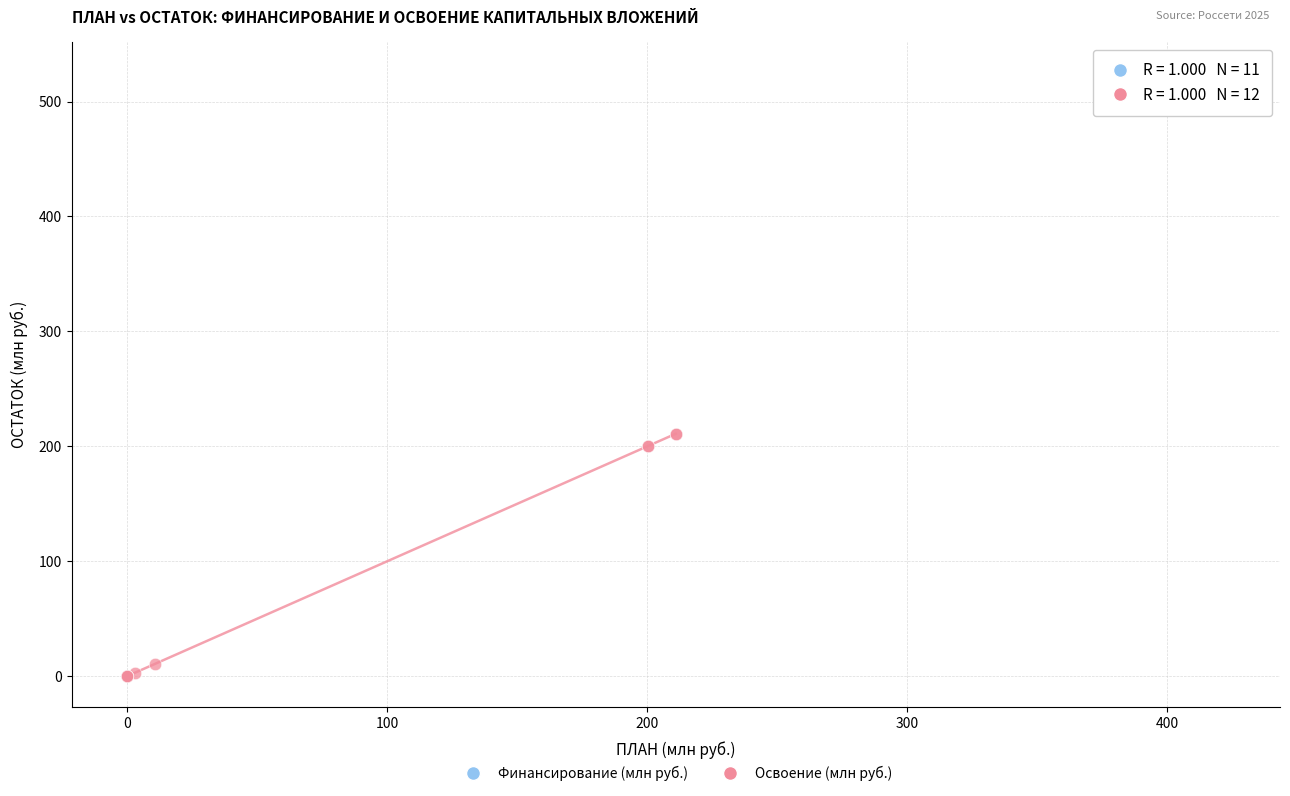

What are all the series names shown in the legend?

Финансирование (млн руб.), Освоение (млн руб.)